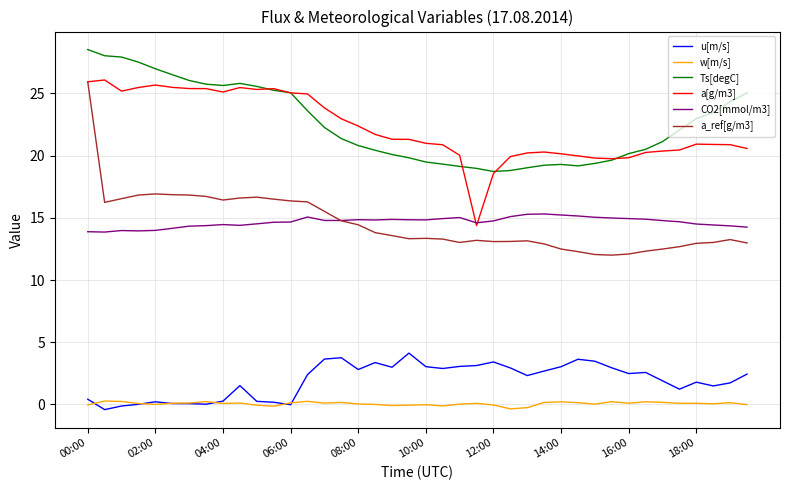

Which series has the largest range (max minus min)?

a_ref[g/m3]